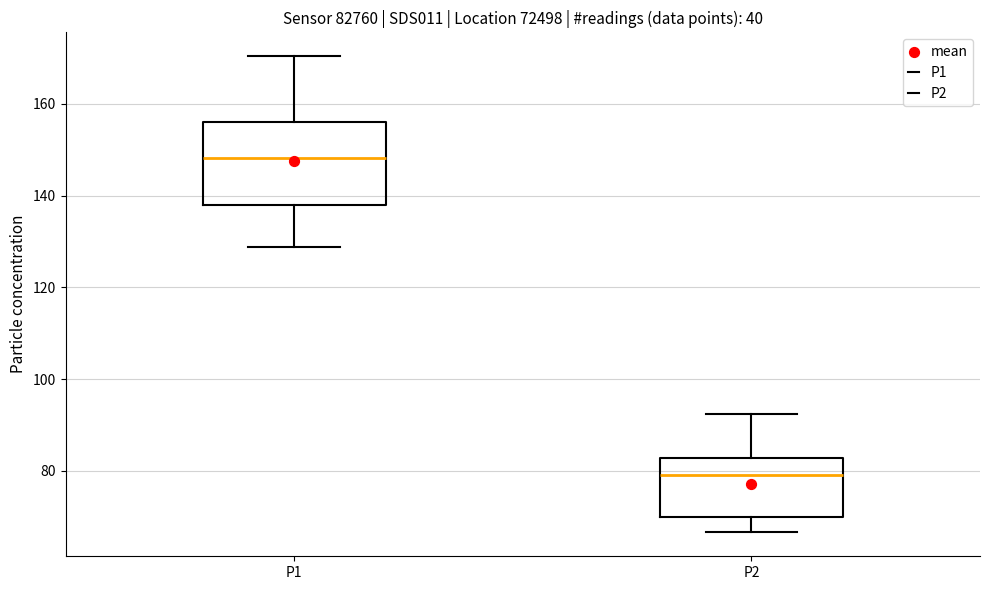

Which box is the tallest, from its lower edge to its upper edge?

P1